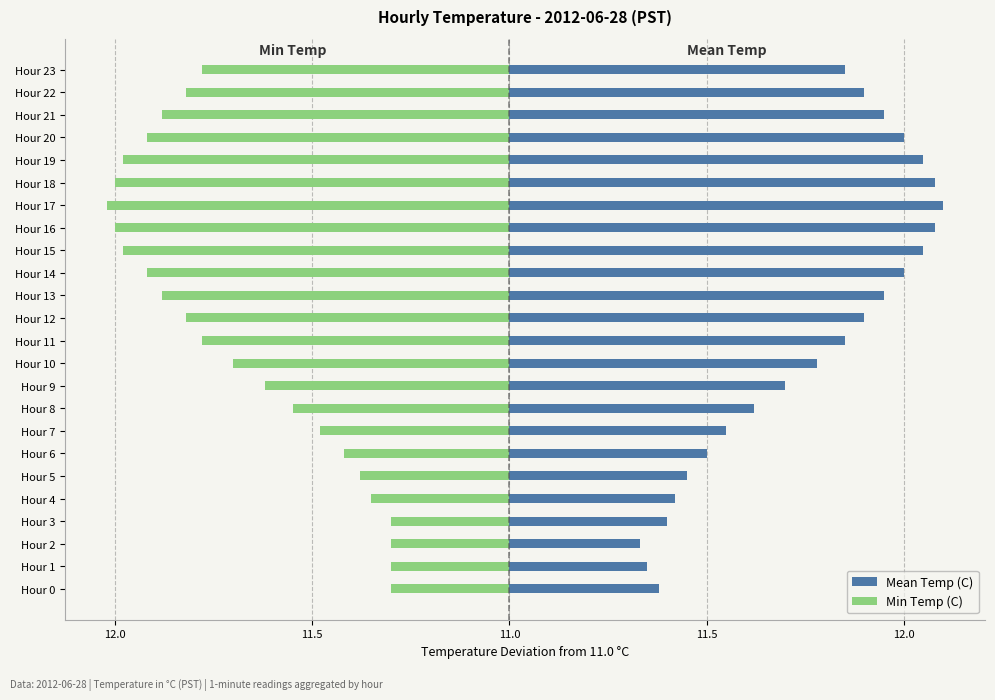

What are all the series names shown in the legend?

Mean Temp (C), Min Temp (C)